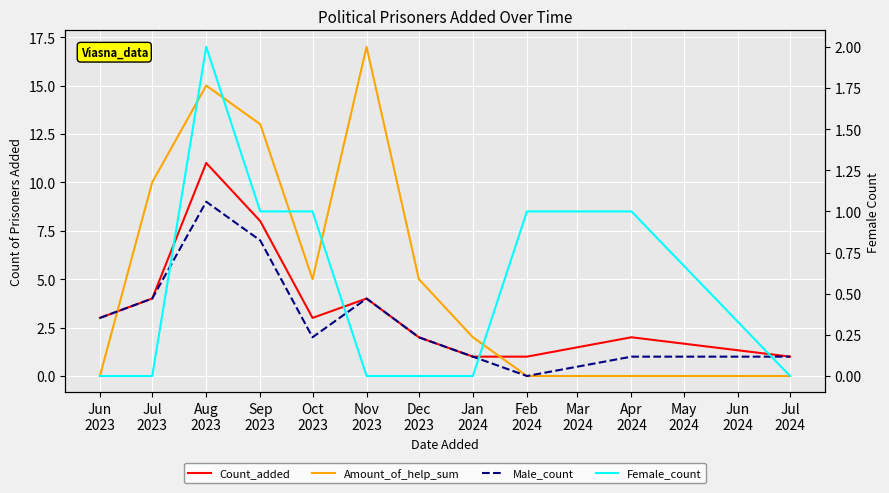

Which series changed the most between Aug
2023 and Jan
2024?

Amount_of_help_sum